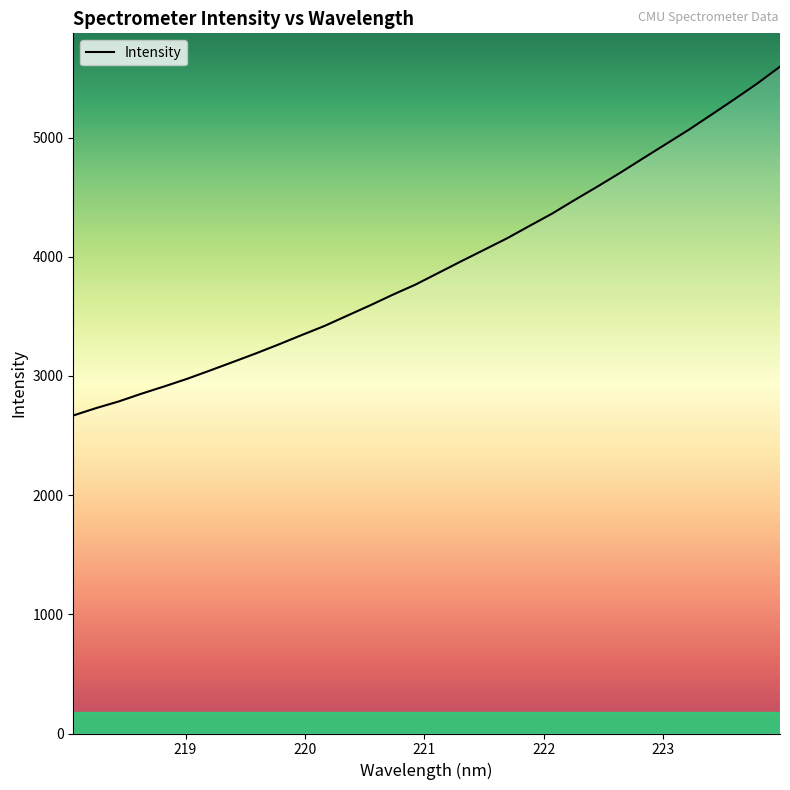

What is the minimum value shown in the chart?

2668.0